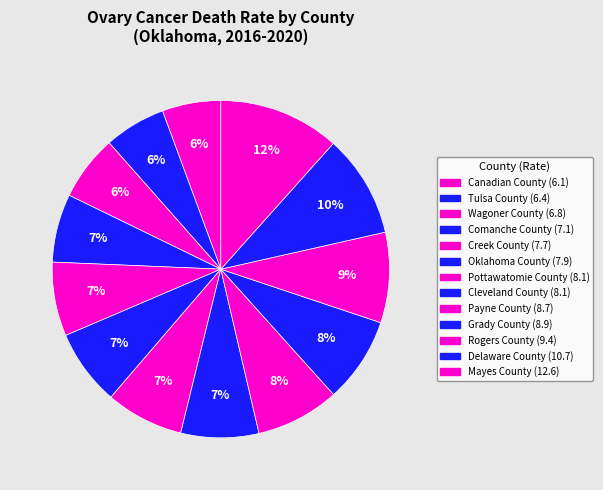

Rank the categories by value from highest to lowest.

Mayes County, Delaware County, Rogers County, Grady County, Payne County, Pottawatomie County, Cleveland County, Oklahoma County, Creek County, Comanche County, Wagoner County, Tulsa County, Canadian County